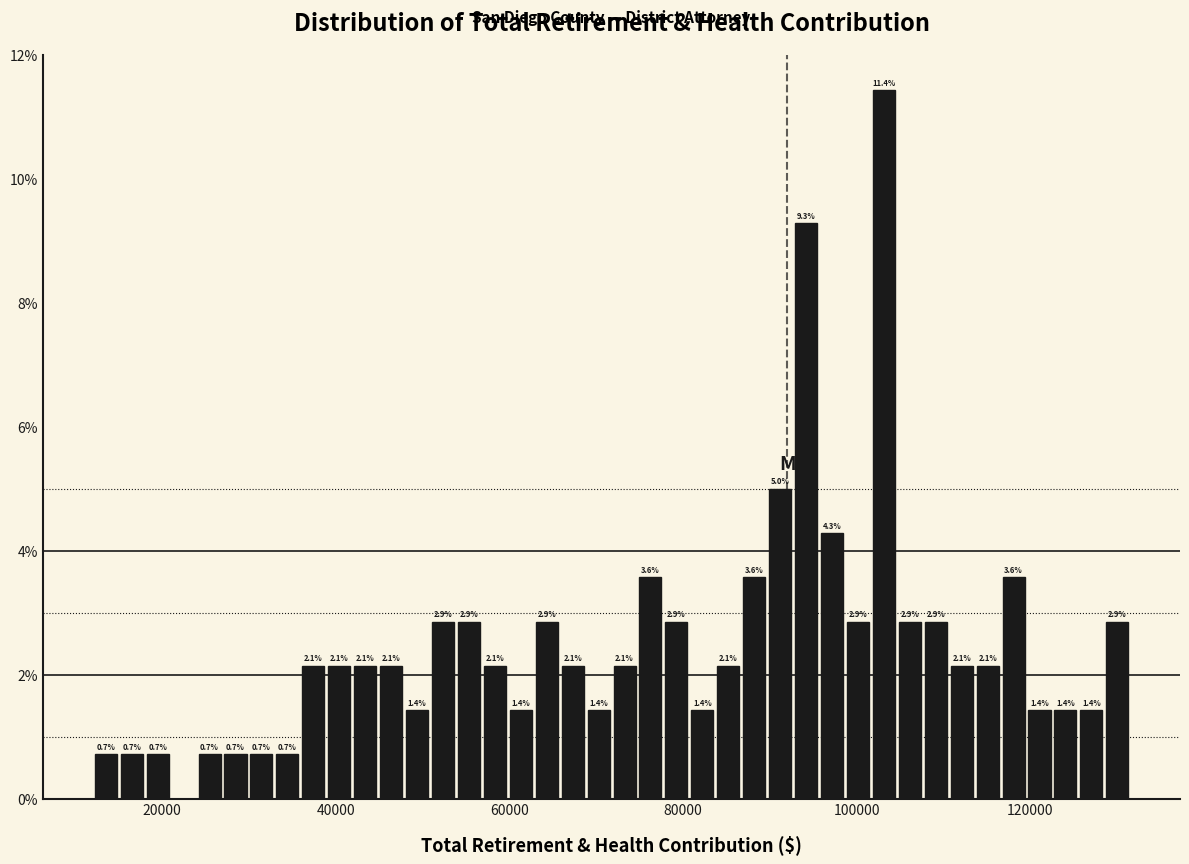

Around what value on the x-axis is the tallest bar? Give the approximate position of its centre, as read against the axis.

104000